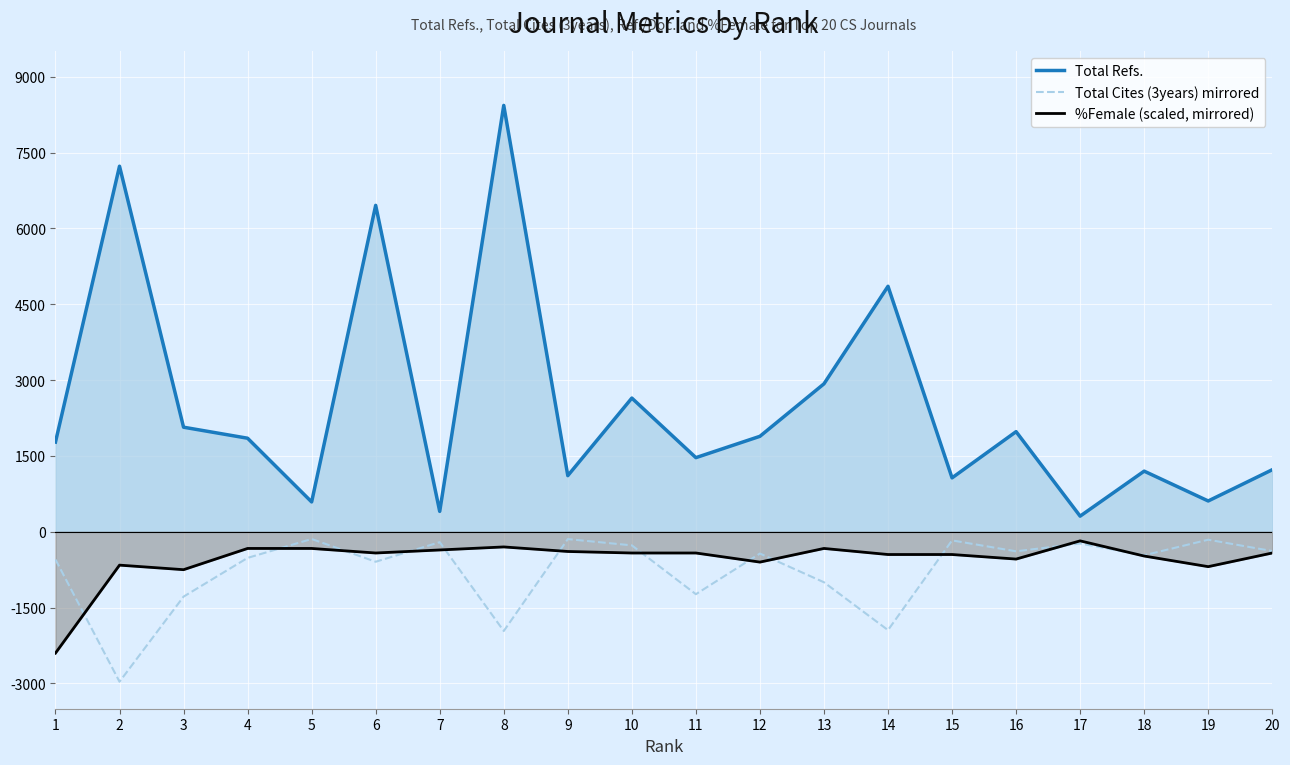

In %Female (scaled, mirrored), how many points are lower than both neighbors (excluding endpoints)?

5